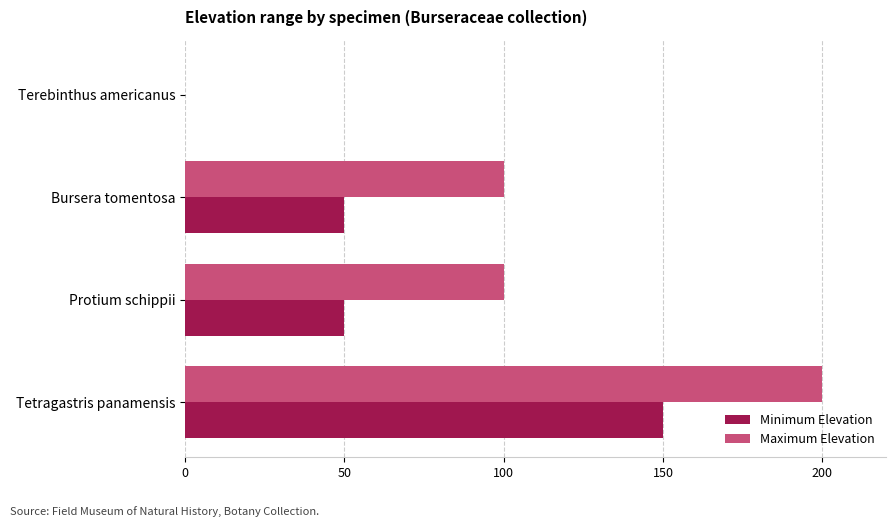

True or false: Maximum Elevation has a value of 282 at Tetragastris panamensis.

False